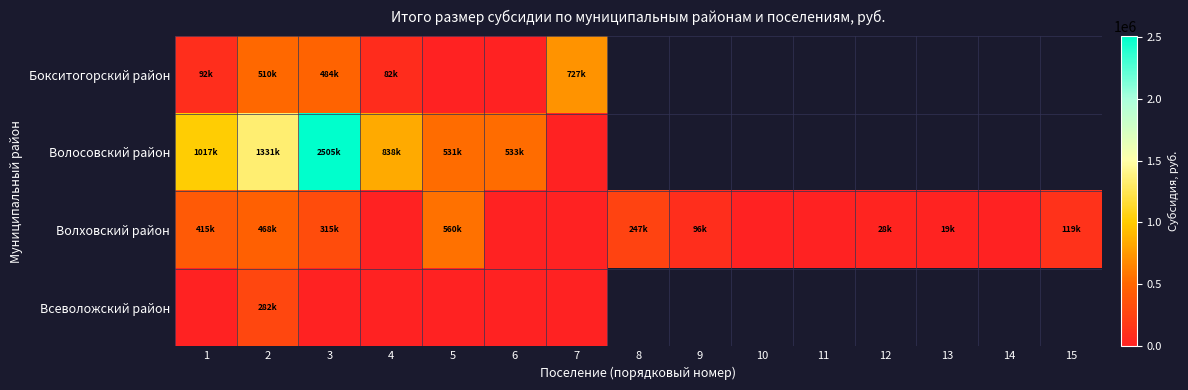

At which category is the sum across all series the highest?

3